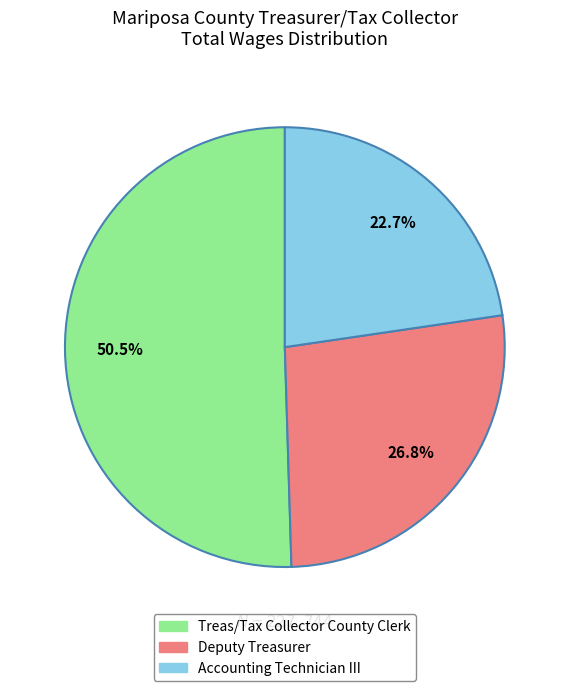

Is the sum of Deputy Treasurer and Accounting Technician III greater than half?

No